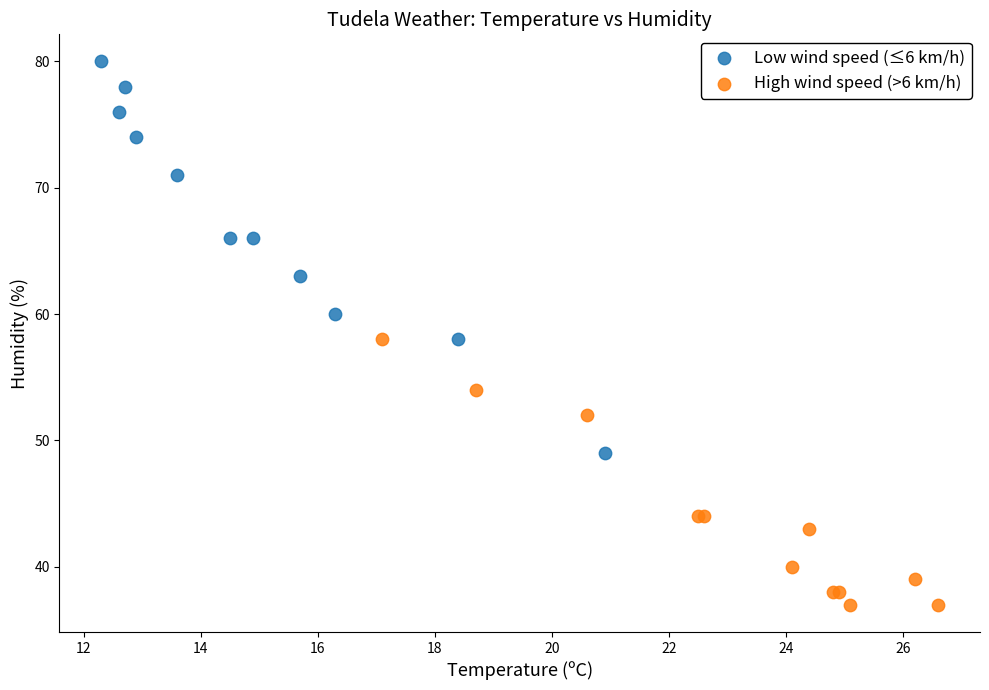

Which series has the widest spread of Y values?

Low wind speed (≤6 km/h)